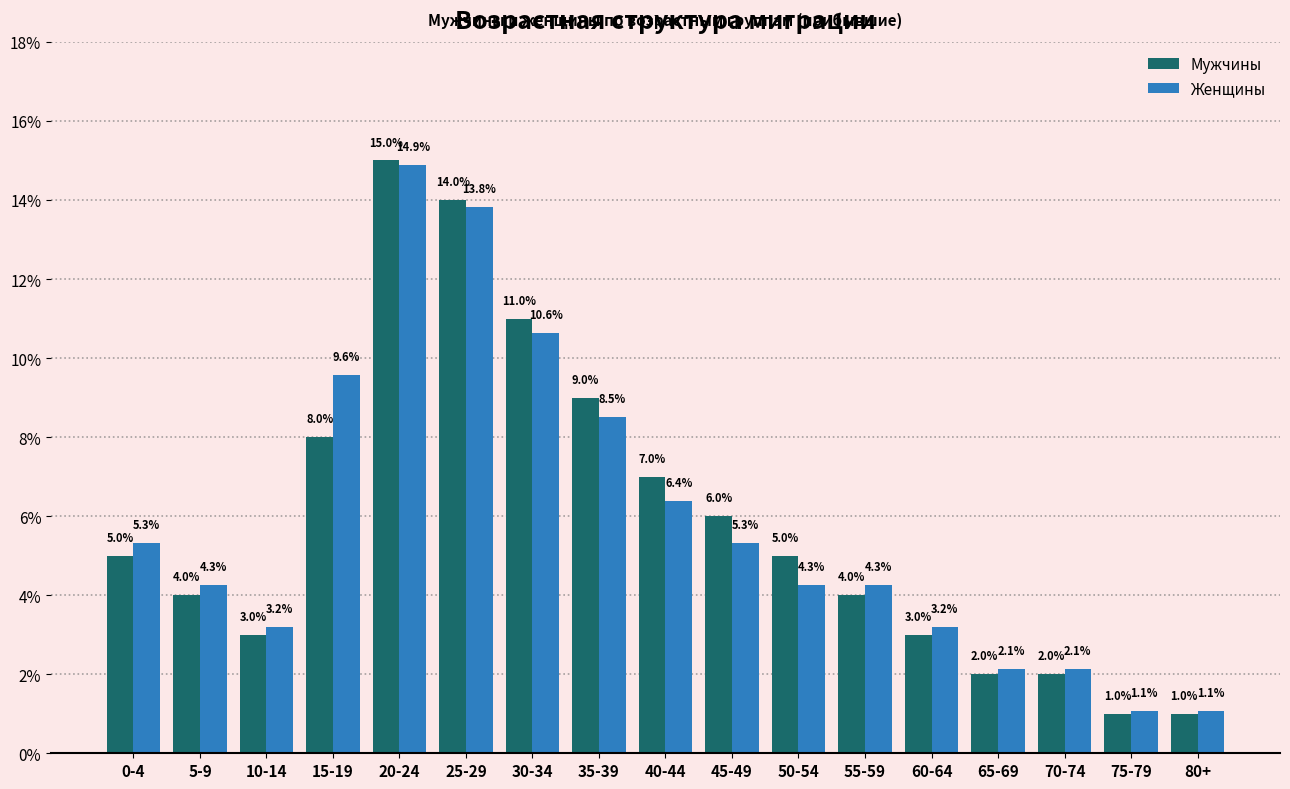

Reading left to right, what are all the values shown in this chart?

Мужчины: 0-4=5.0	5-9=4.0	10-14=3.0	15-19=8.0	20-24=15.0	25-29=14.0	30-34=11.0	35-39=9.0	40-44=7.0	45-49=6.0	50-54=5.0	55-59=4.0	60-64=3.0	65-69=2.0	70-74=2.0	75-79=1.0	80+=1.0
Женщины: 0-4=5.3	5-9=4.3	10-14=3.2	15-19=9.6	20-24=14.9	25-29=13.8	30-34=10.6	35-39=8.5	40-44=6.4	45-49=5.3	50-54=4.3	55-59=4.3	60-64=3.2	65-69=2.1	70-74=2.1	75-79=1.1	80+=1.1